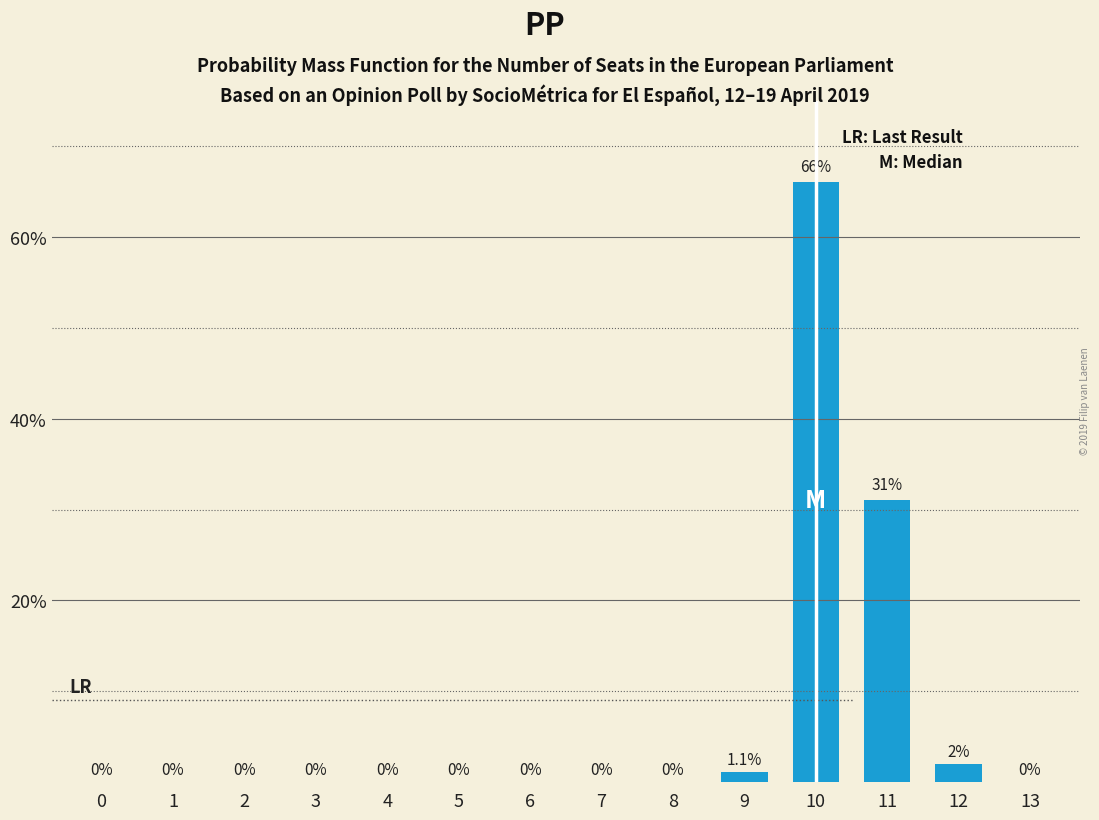

Are the bars horizontal?

No